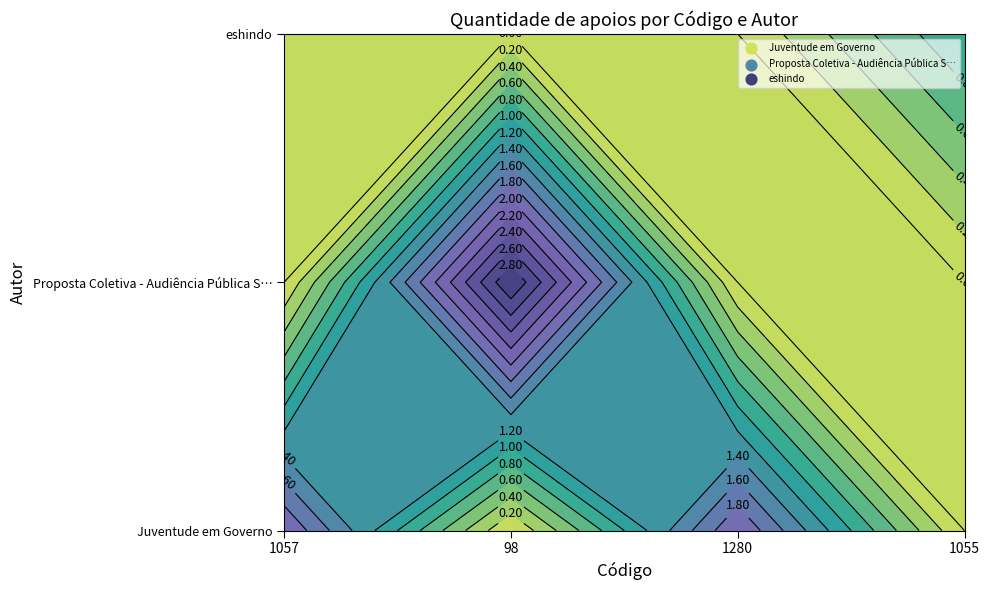

Reading left to right, list all the values displayed in this chart.

Juventude em Governo: 2	0	2	0
Proposta Coletiva - Audiência Pública S…: 0	3	0	0
eshindo: 0	0	0	1